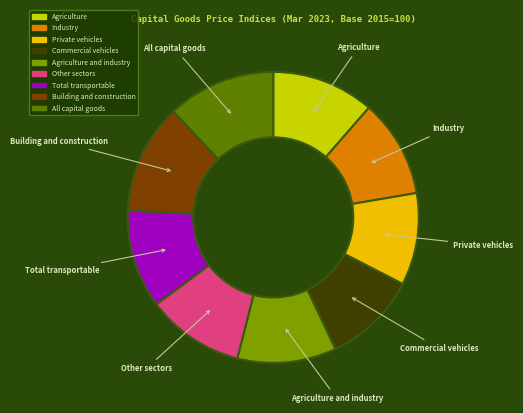

Is the sum of Commercial vehicles and Agriculture and industry greater than half?

No